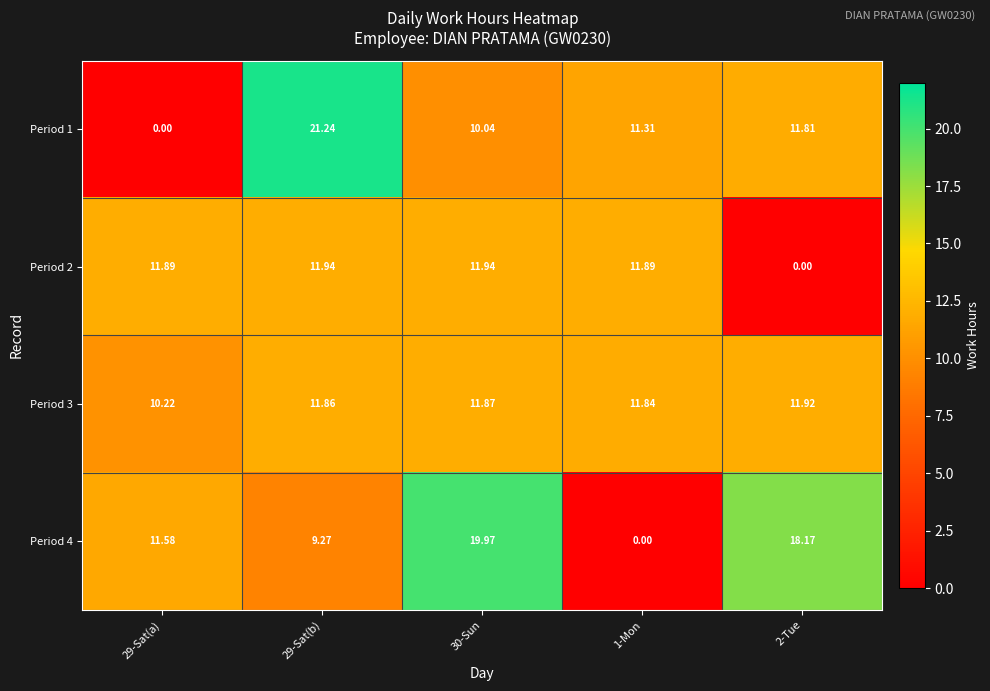

Is the value of Period 4 at 29-Sat(b) greater than the value of Period 3 at 29-Sat(b)?

No